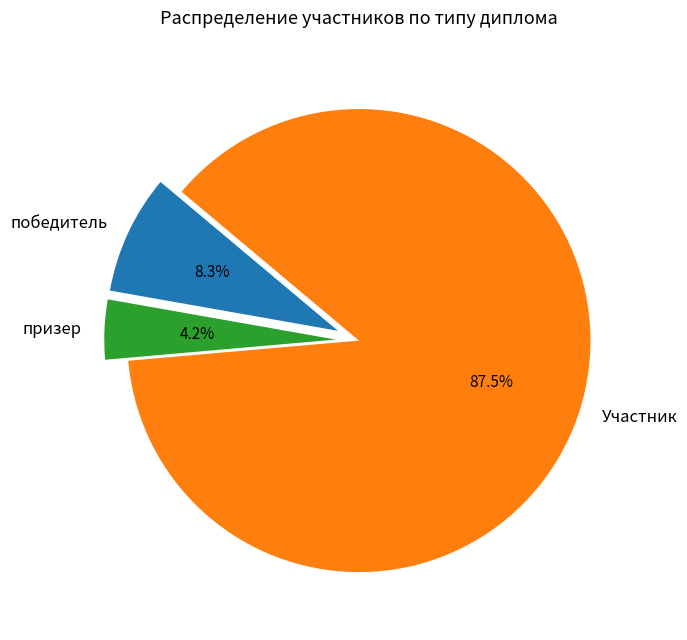

Which has a higher value, призер or победитель?

победитель